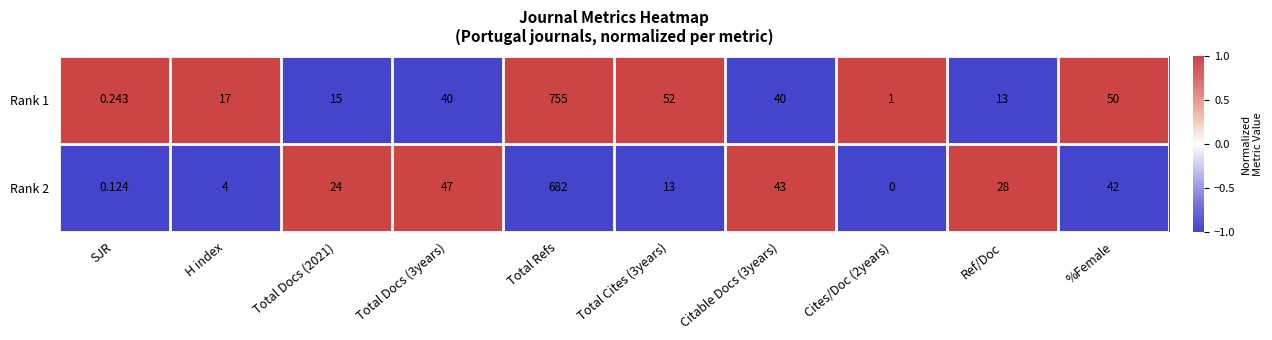

At which label does Rank 1 reach its minimum?

SJR